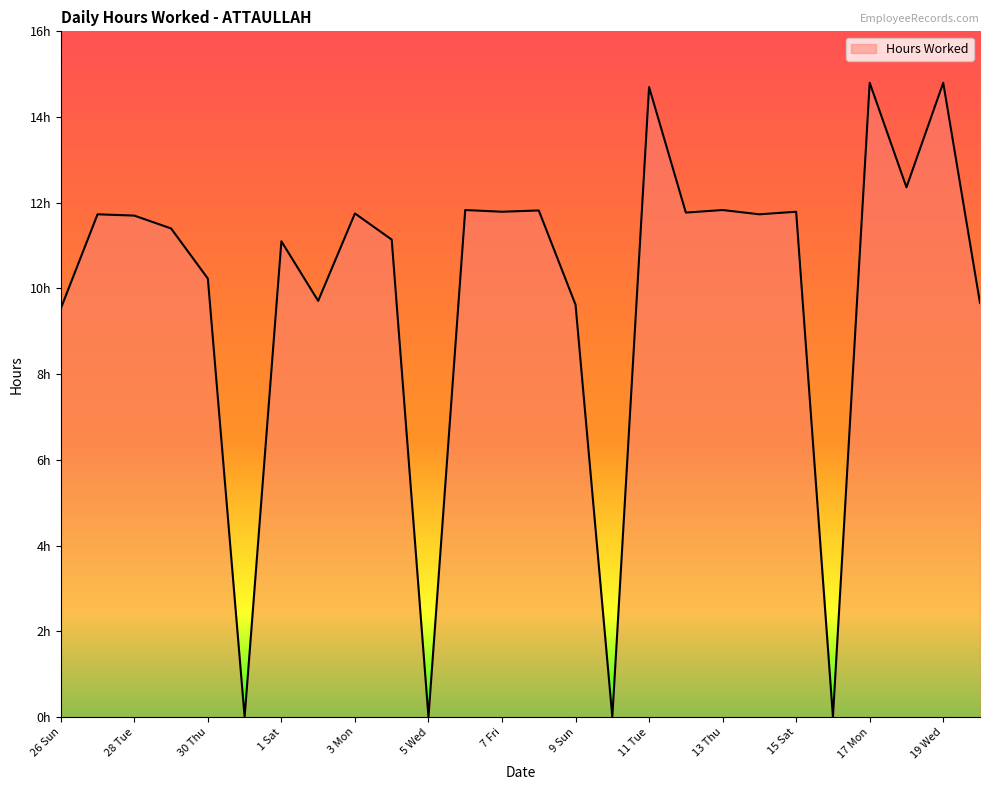

Does the chart display data point markers on the line(s)?

No